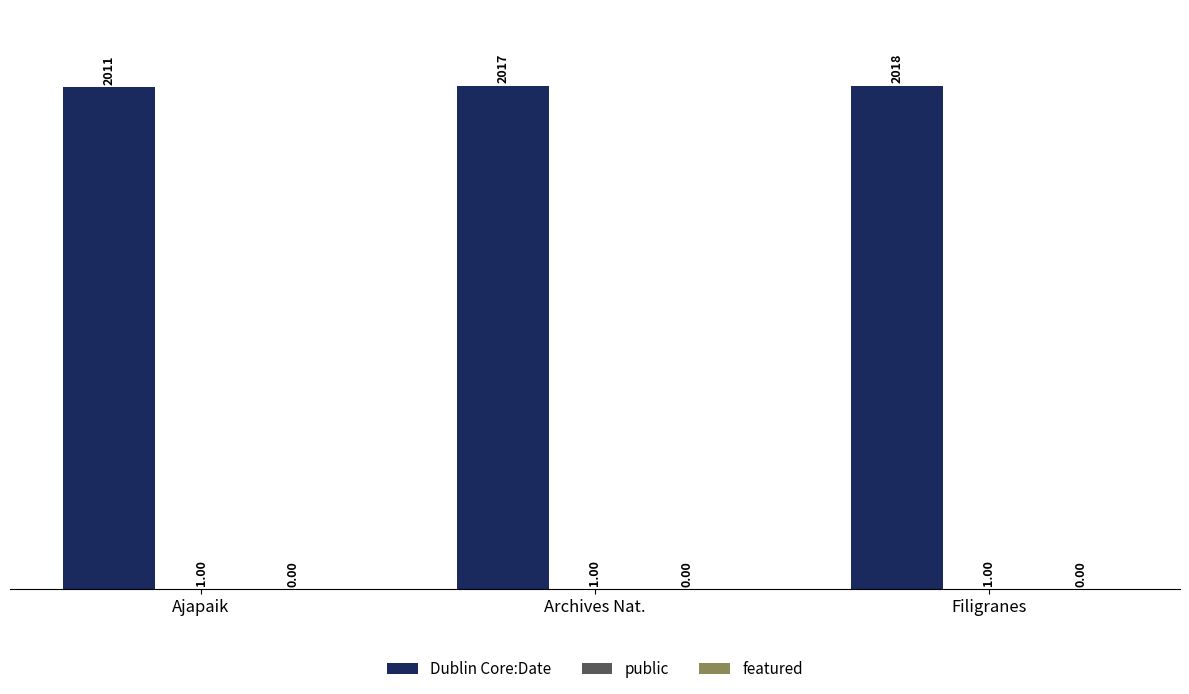

Which series has the largest range (max minus min)?

Dublin Core:Date